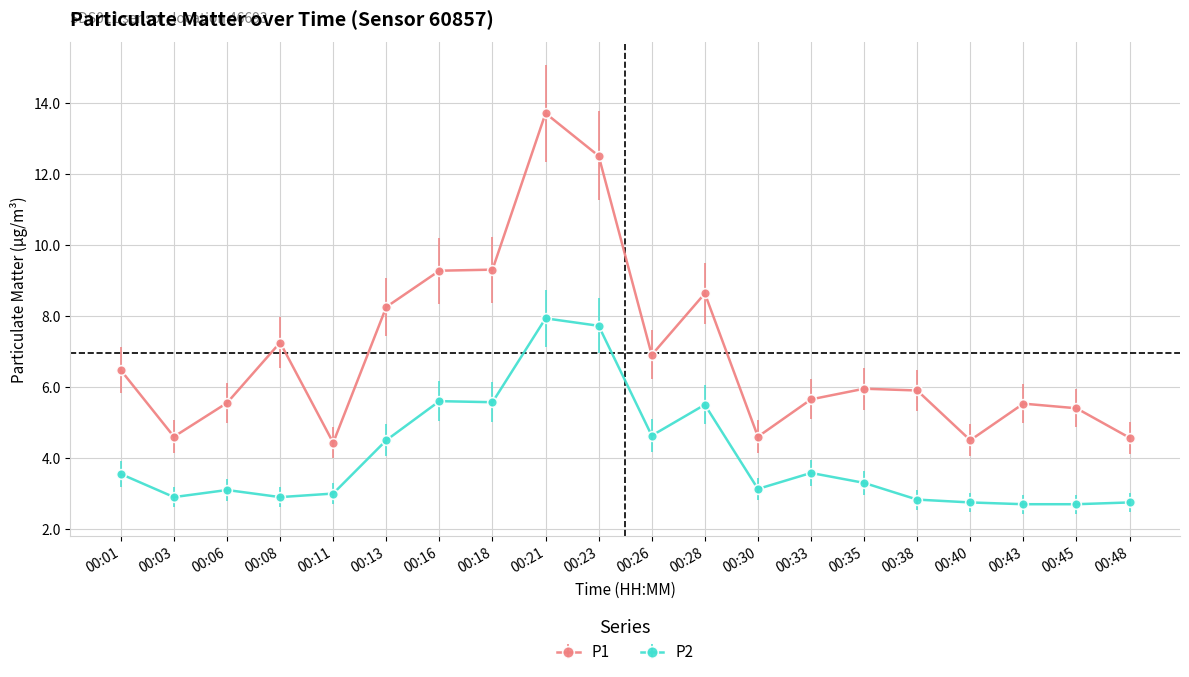

The P2 series shows 3.1 at 00:30. True or false?

True